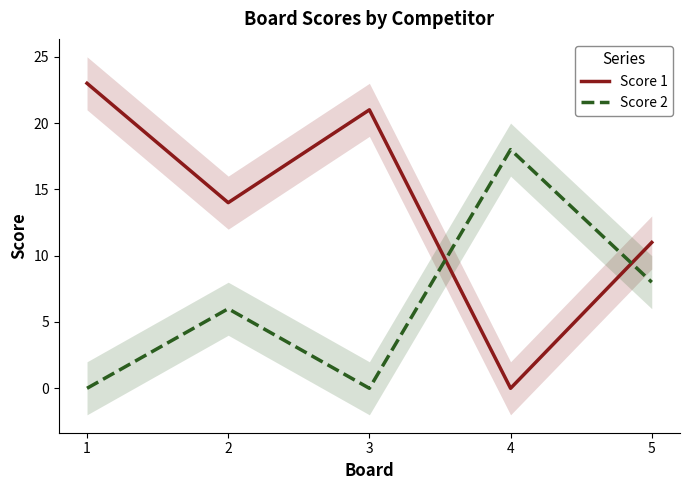

Reading left to right, list all the values displayed in this chart.

Score 1: 23	14	21	0	11
Score 2: 0	6	0	18	8